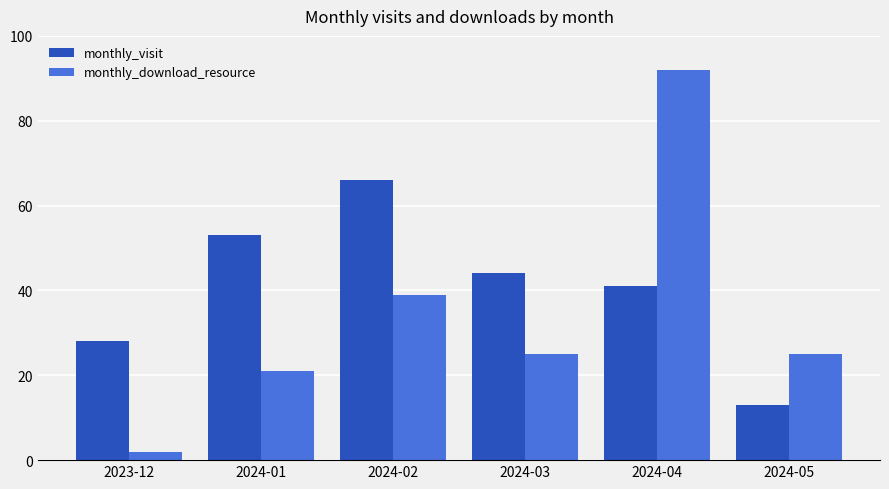

Is it true that monthly_visit equals 28 at 2023-12?

True